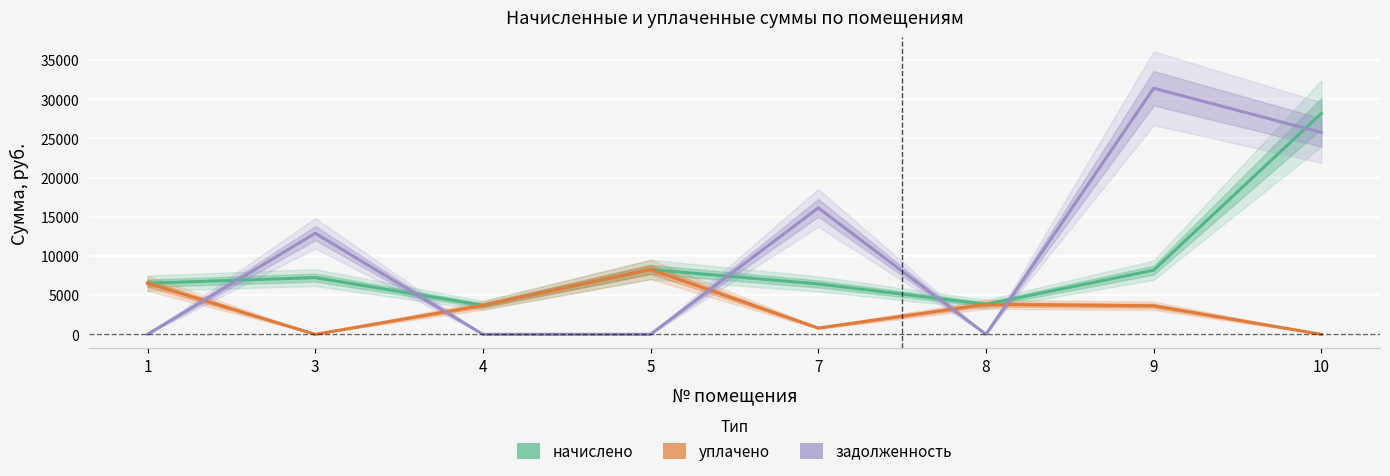

What is the difference between the начислено values at 5 and 7?

1838.2